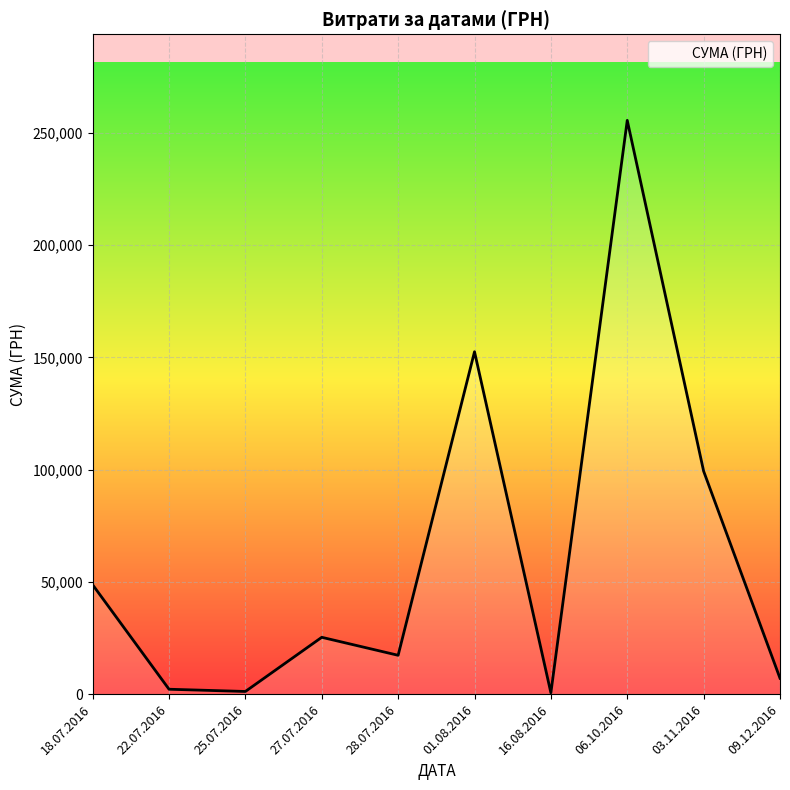

What is the difference between the maximum and minimum values?

254950.2